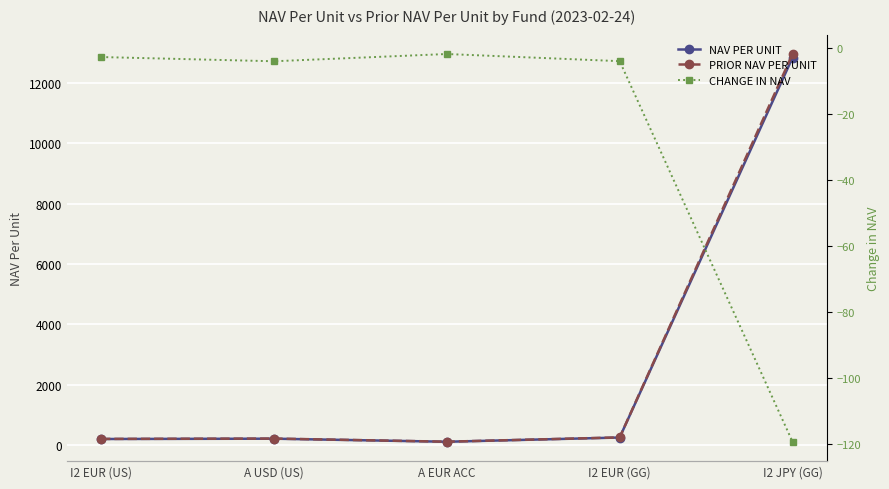

How many data points does each series have?

5